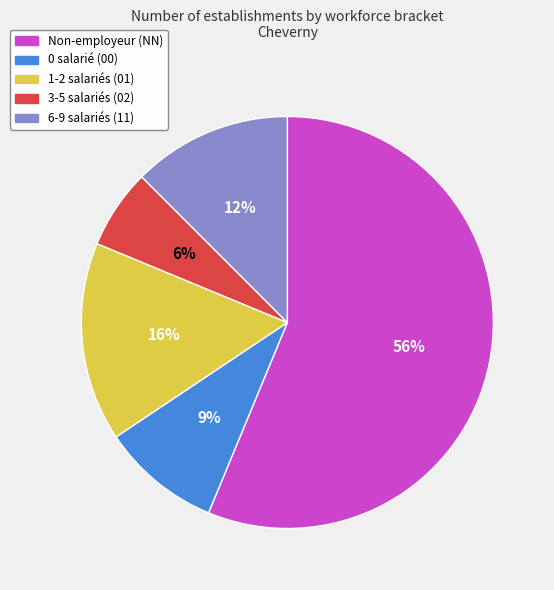

What percentage is the 0 salarié (00) slice, to the nearest percent?

9%